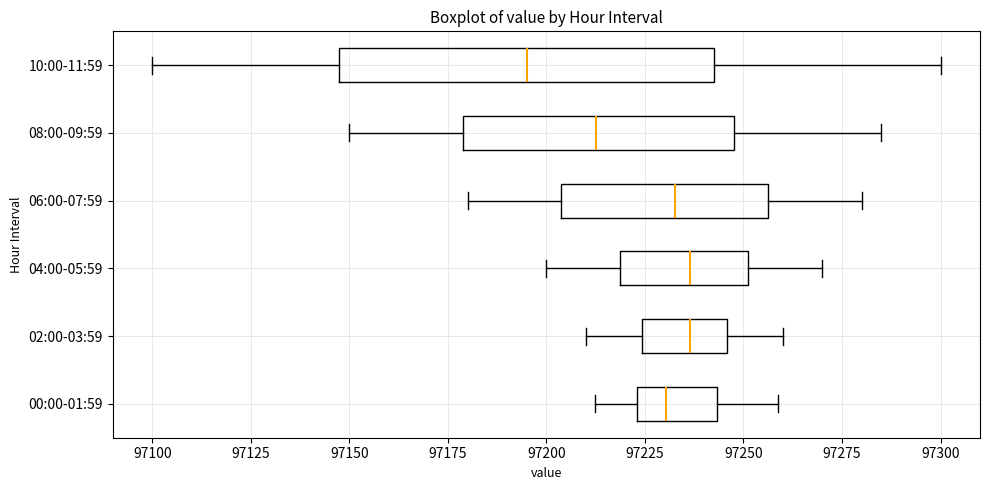

Which box has the furthest to the left median line?

10:00-11:59